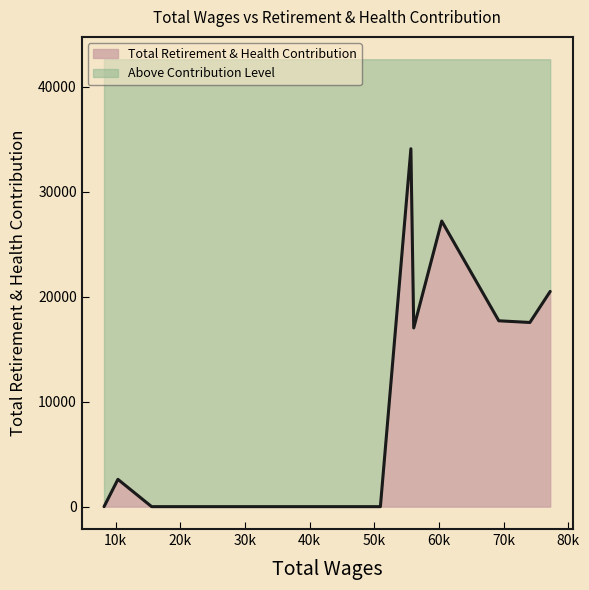

List the labels in order of value, largest first.

55668, 60439, 77214, 69262, 74070, 56107, 10355, 8209, 15576, 26888, 39888, 46883, 50950